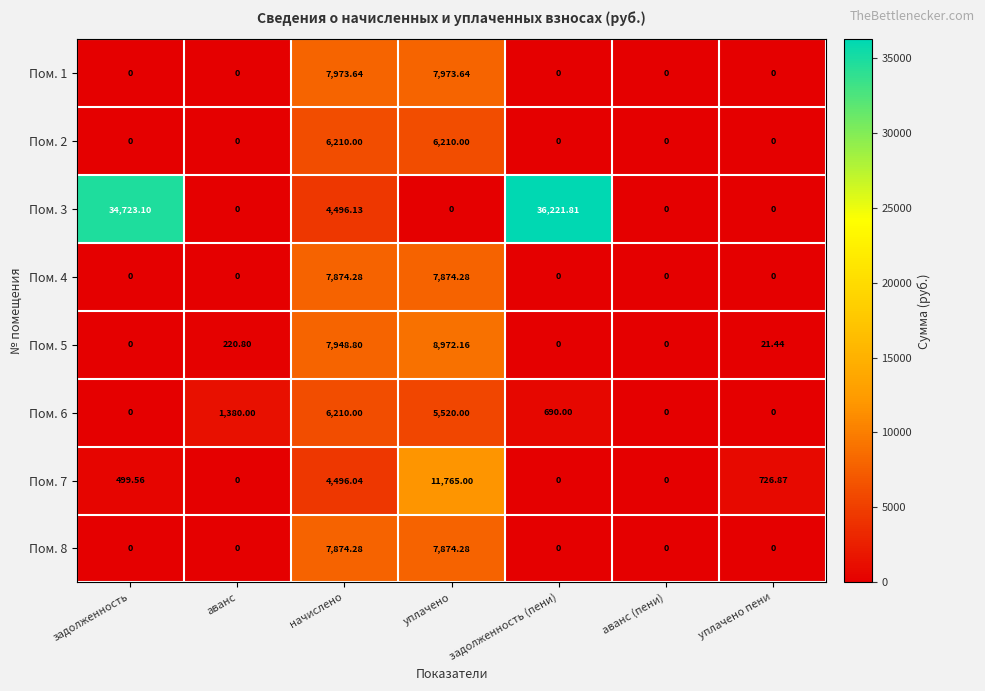

At how many categories does at least one series exceed 22645?

2